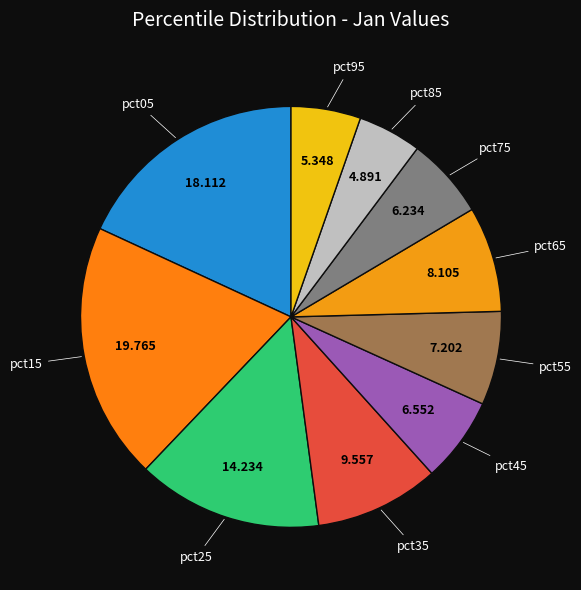

How many segments does this pie chart have?

10